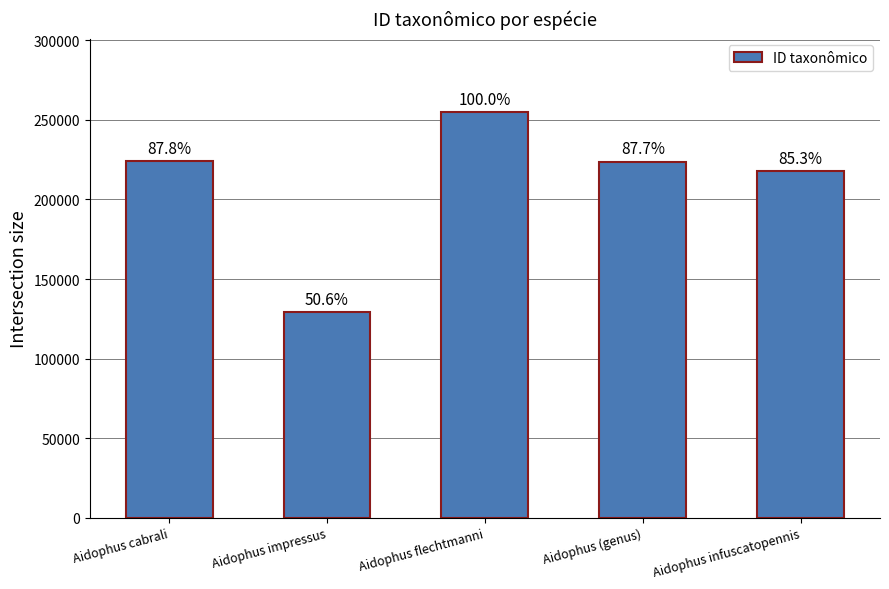

Does the chart contain any negative values?

No